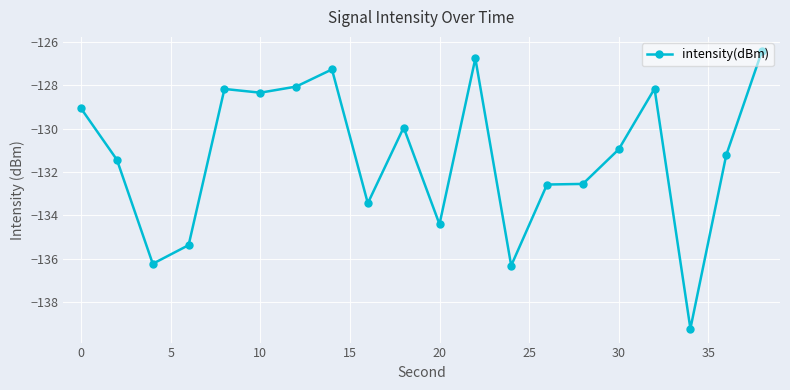

True or false: there are more than 2 points higher than both neighbors.

True